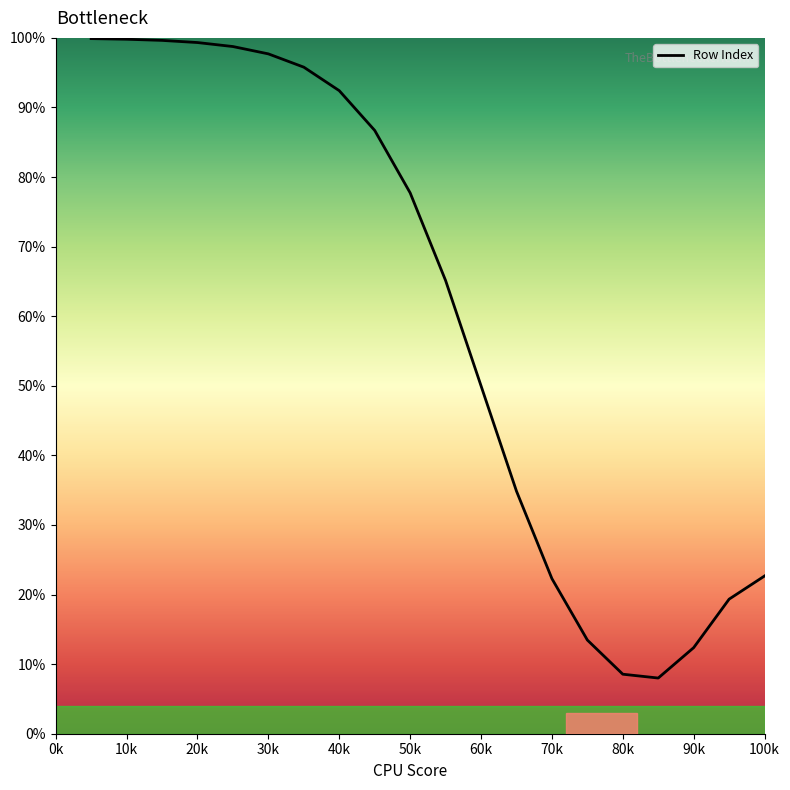

What is the greatest value displayed?

99.9